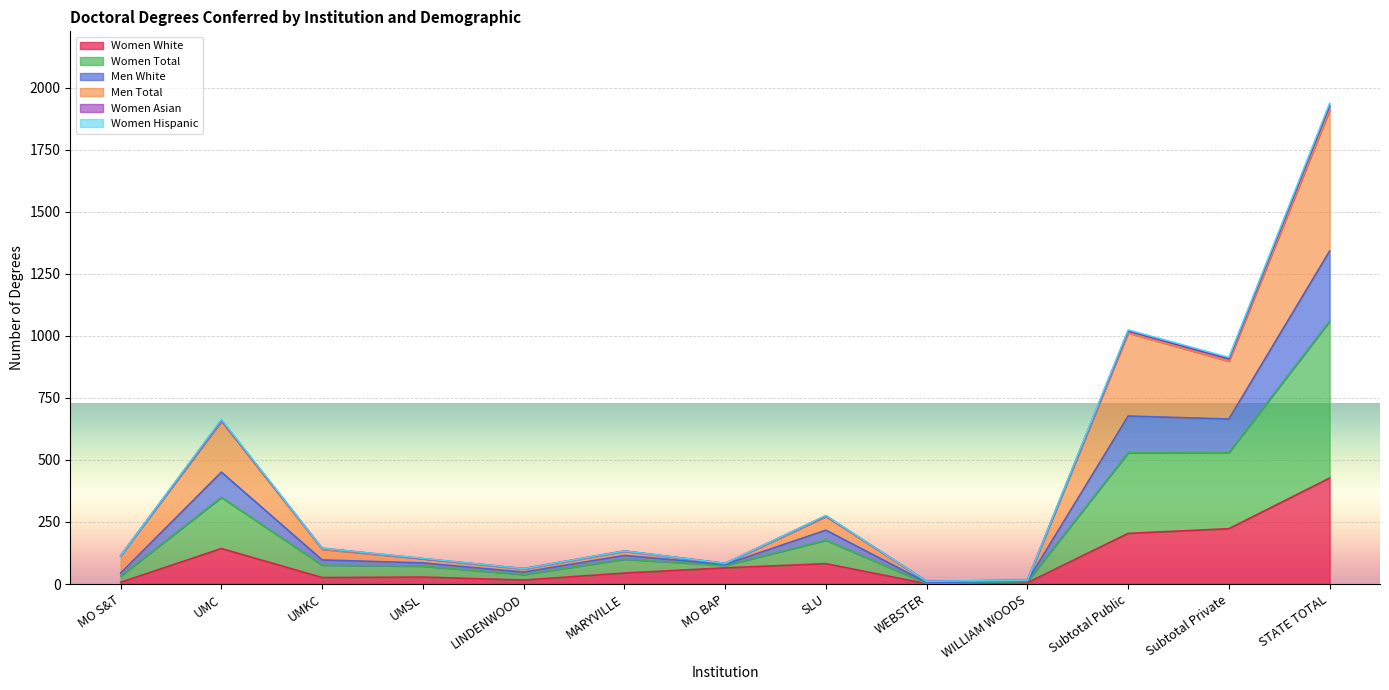

What is the highest value of the Women White series?

427